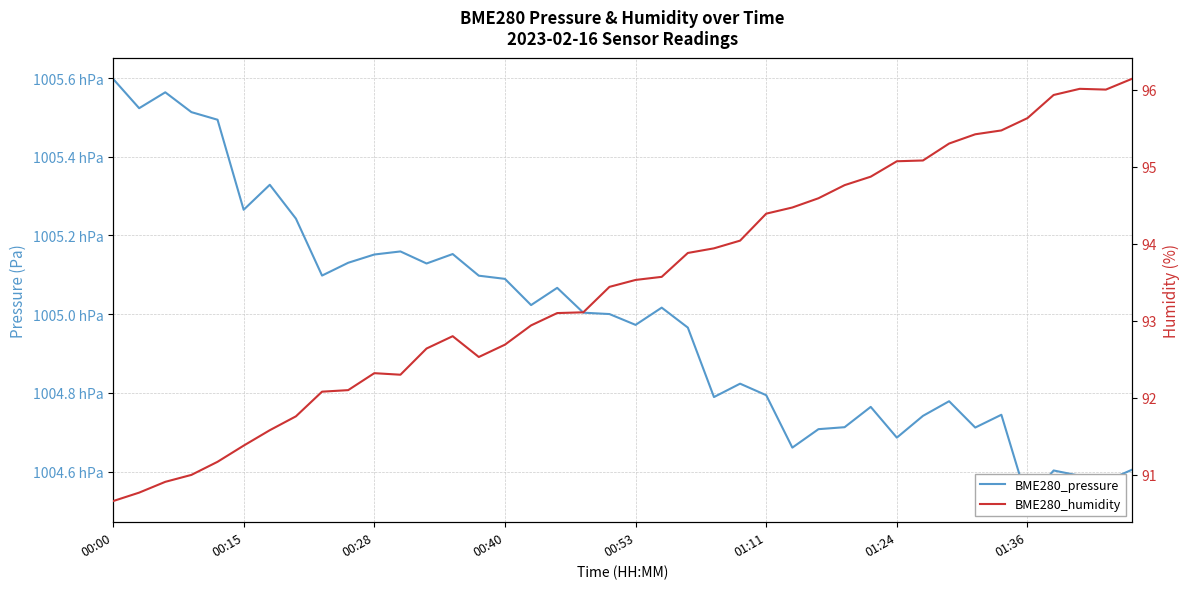

Where is the first local minimum for BME280_pressure?

00:15